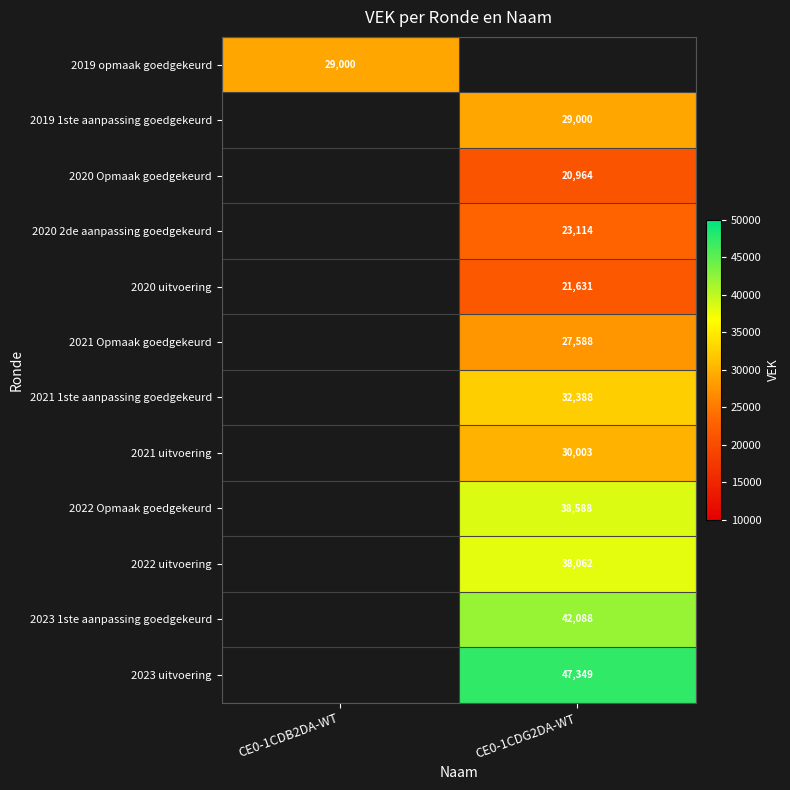

Is it true that 2019 1ste aanpassing goedgekeurd equals 49545 at CE0-1CDG2DA-WT?

False